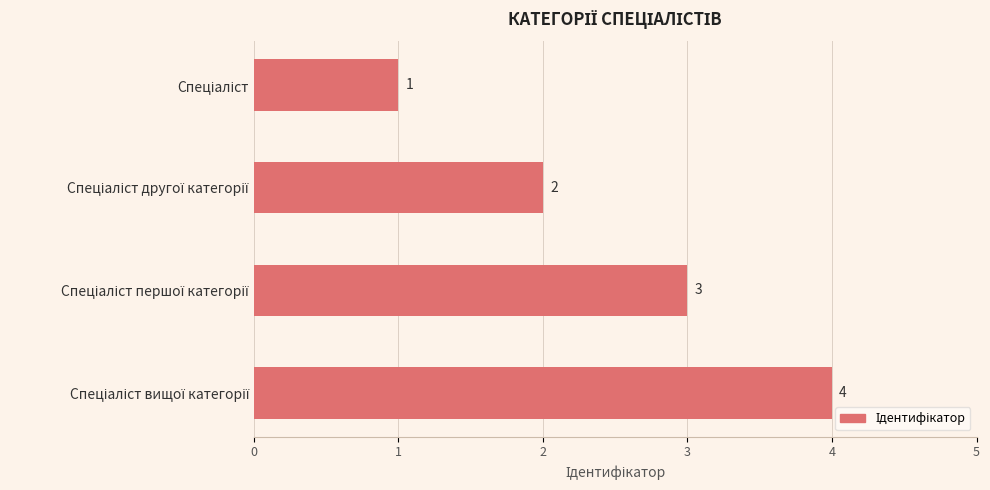

Count the values in the range 2 to 4.

3